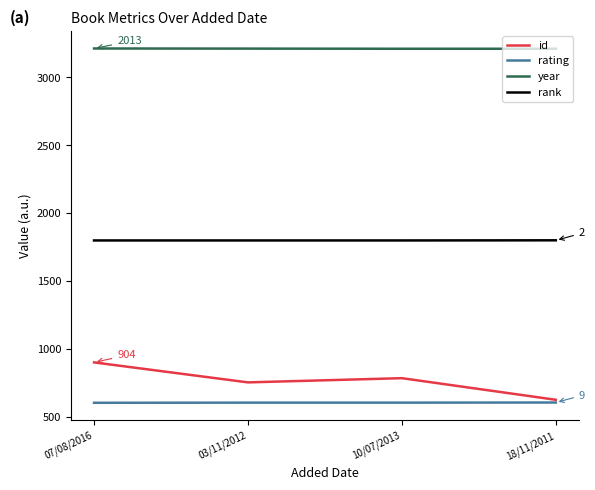

The rank series shows 813 at 07/08/2016. True or false?

False